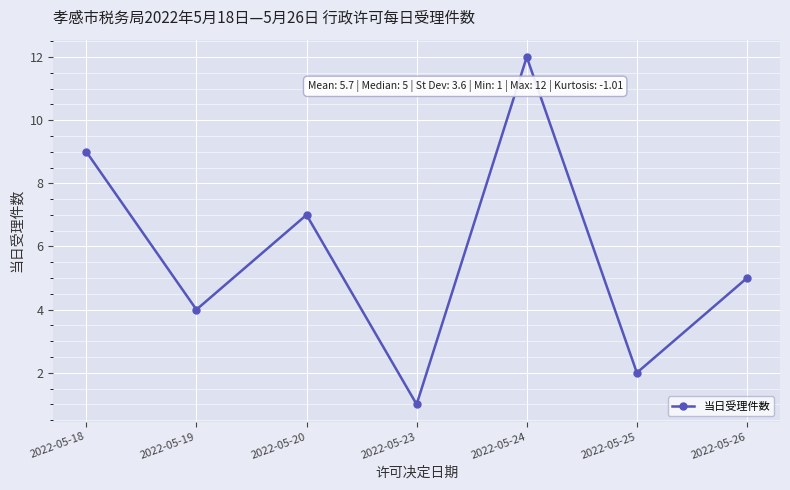

Reading left to right, list all the values displayed in this chart.

9	4	7	1	12	2	5